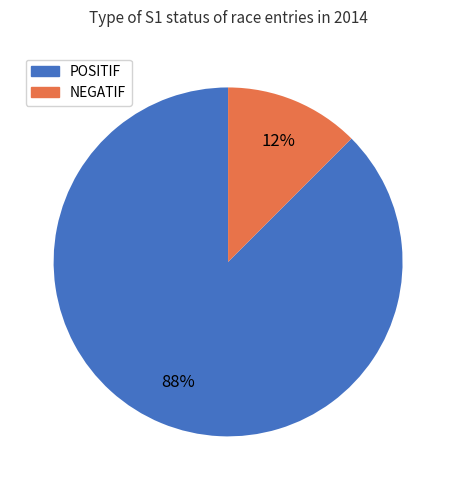

The POSITIF slice represents 88% of the pie. True or false?

True